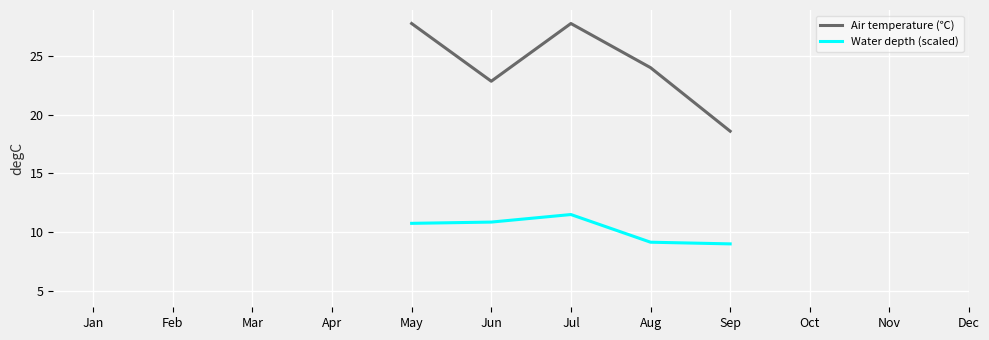

What is the greatest value displayed?

27.8